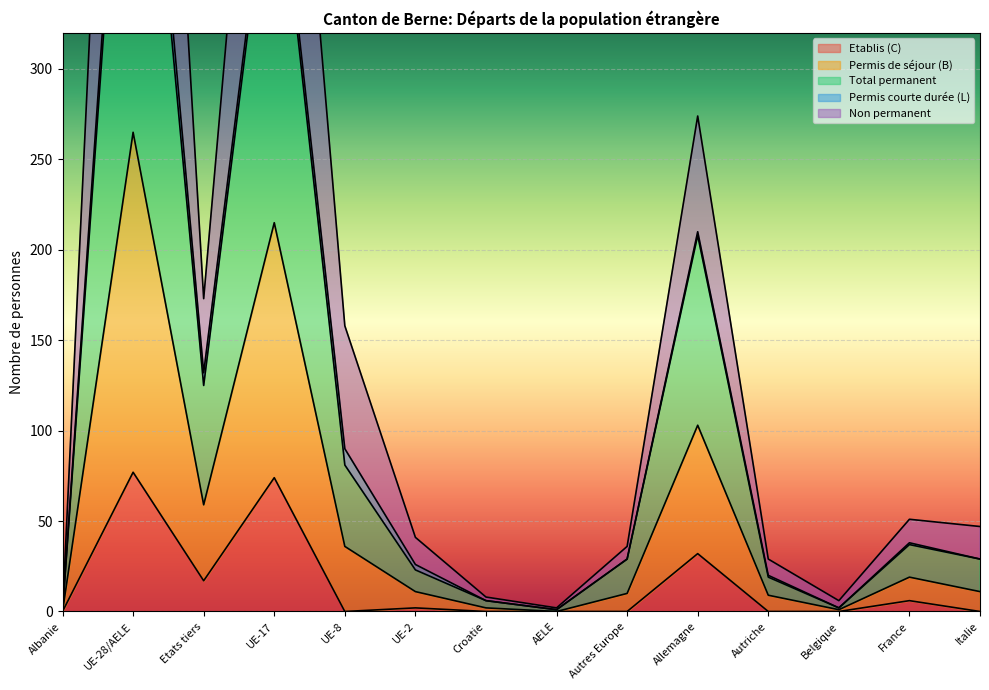

What is the difference between the highest and lowest values at France?

45